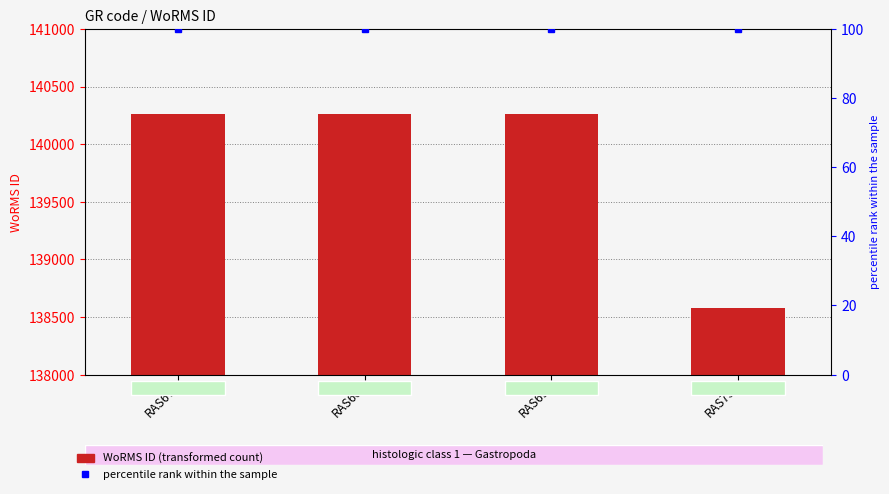

What is the difference between the highest and lowest values at RAS68?

140163